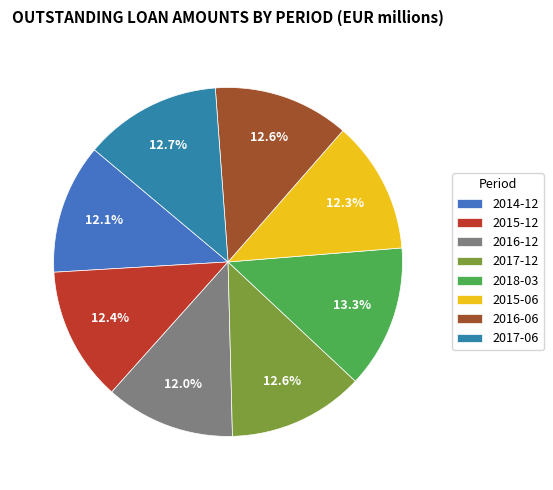

Count the number of slices in the pie.

8